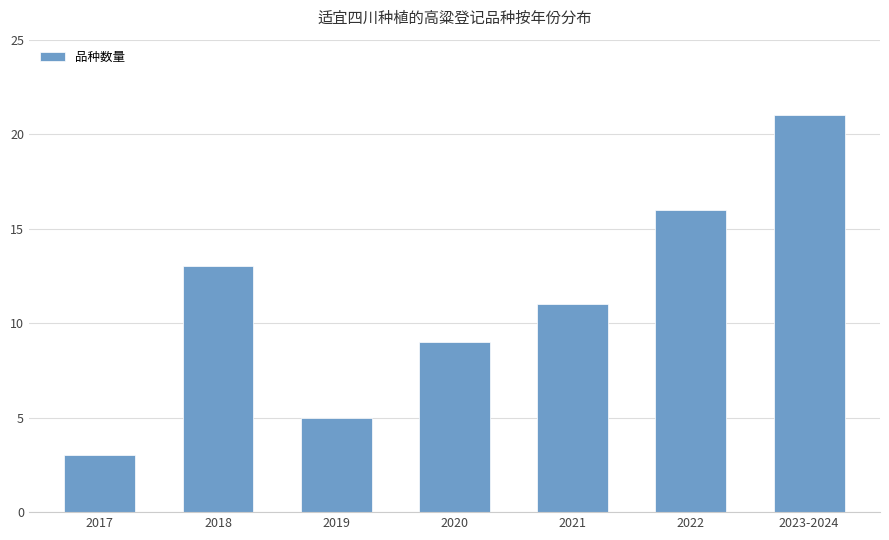

The chart shows a value of 9 at 2020. True or false?

True